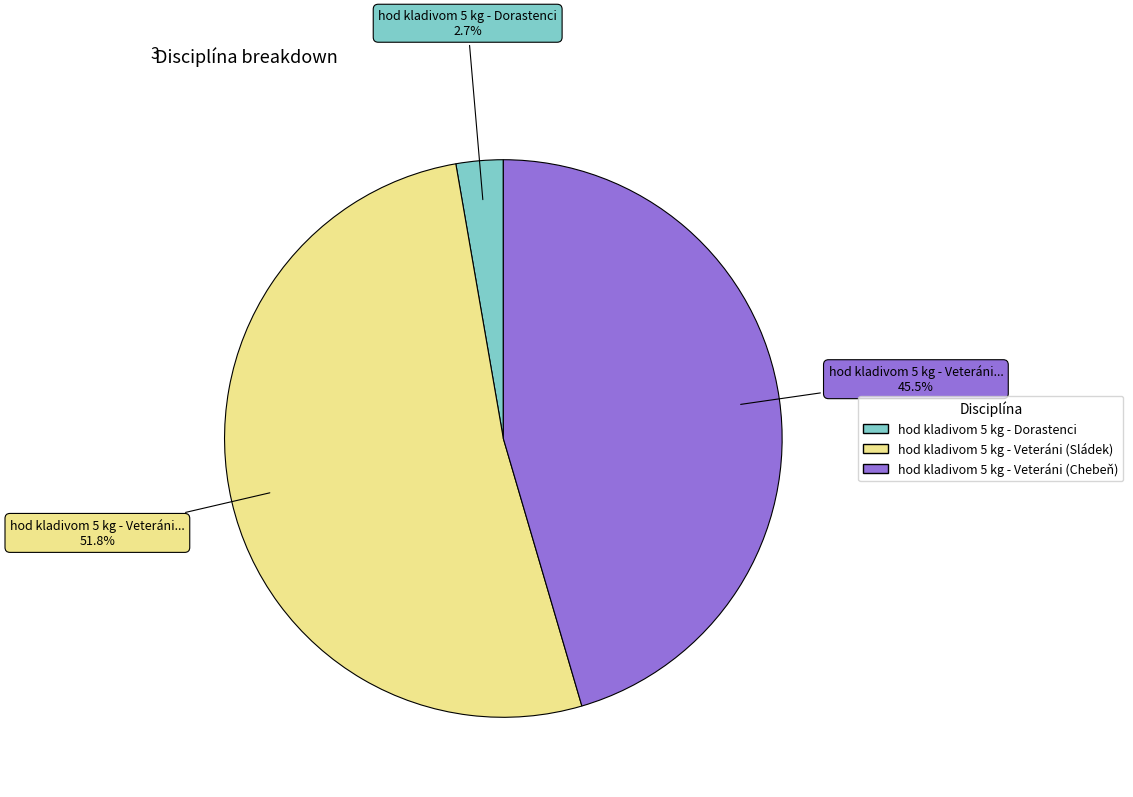

Which slice is the largest?

hod kladivom 5 kg - Veteráni (Sládek)